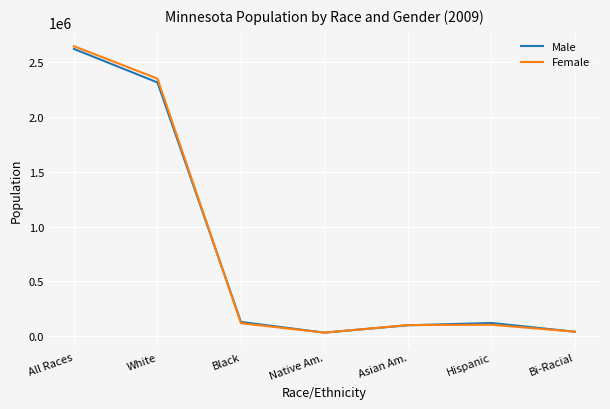

Does the chart display data point markers on the line(s)?

No